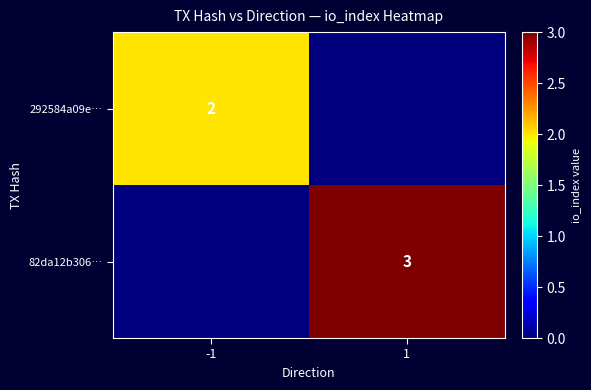

True or false: 292584a09e… has a value of 2 at -1.

True